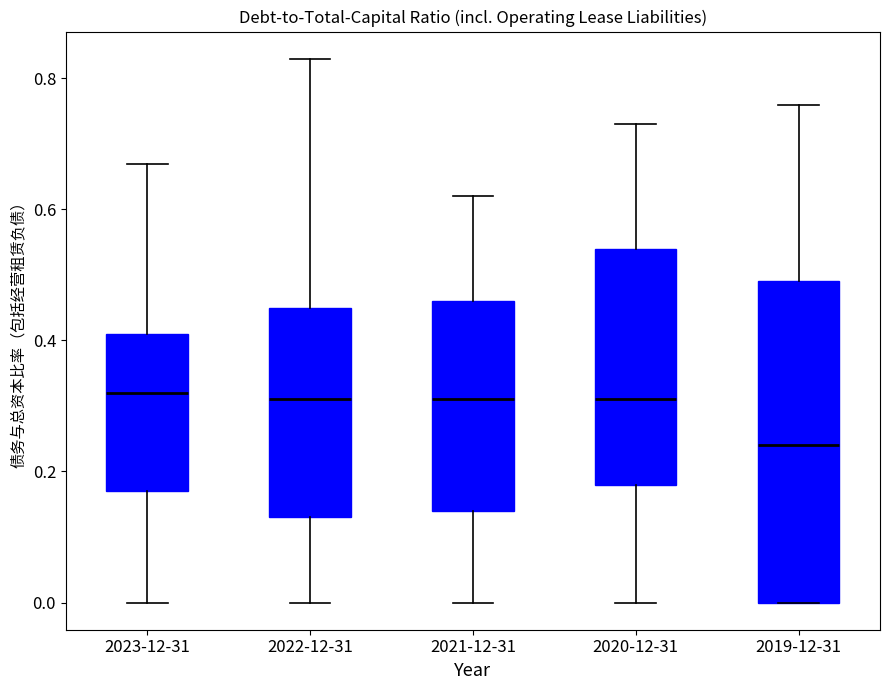

Where does the upper whisker of the box for 2020-12-31 end on the y-axis? The values are not printed on the chart, so give them approximately, as read against the axis.

0.74